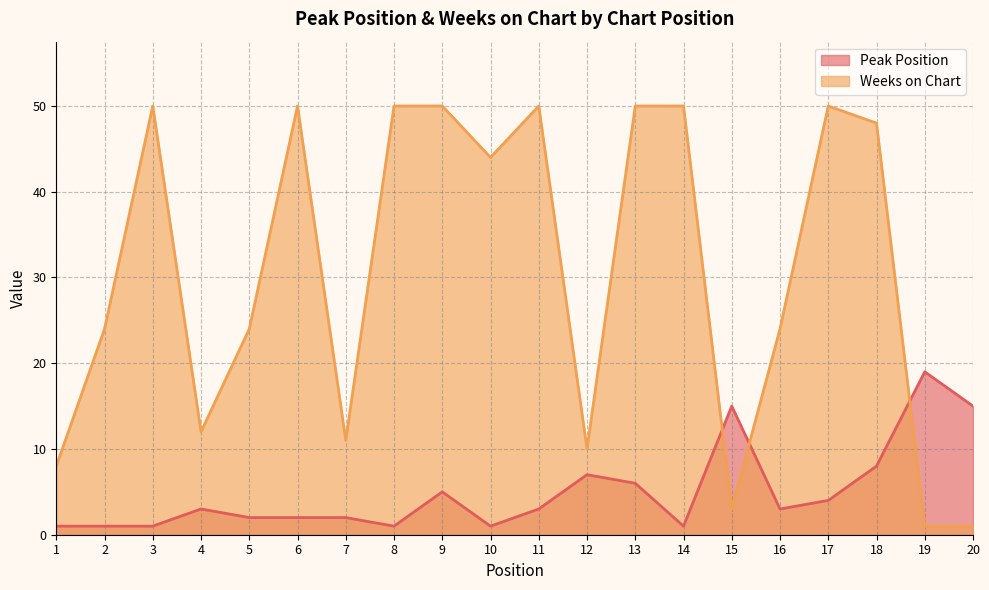

Reading left to right, transcribe all the data shown in this chart.

Peak Position: 1=1	2=1	3=1	4=3	5=2	6=2	7=2	8=1	9=5	10=1	11=3	12=7	13=6	14=1	15=15	16=3	17=4	18=8	19=19	20=15
Weeks on Chart: 1=8	2=24	3=50	4=12	5=24	6=50	7=11	8=50	9=50	10=44	11=50	12=10	13=50	14=50	15=3	16=24	17=50	18=48	19=1	20=1